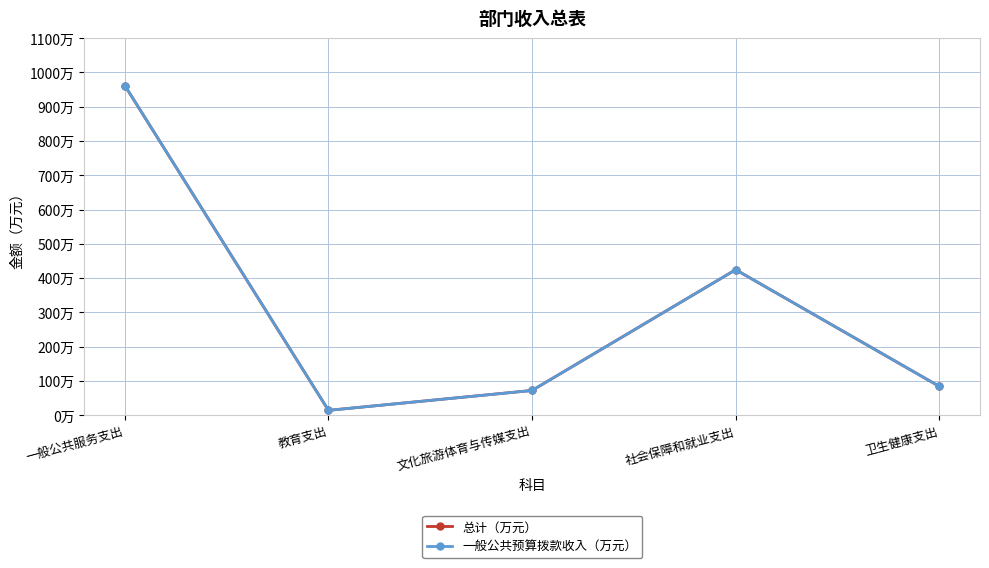

Is this an area chart (filled region under the line)?

No